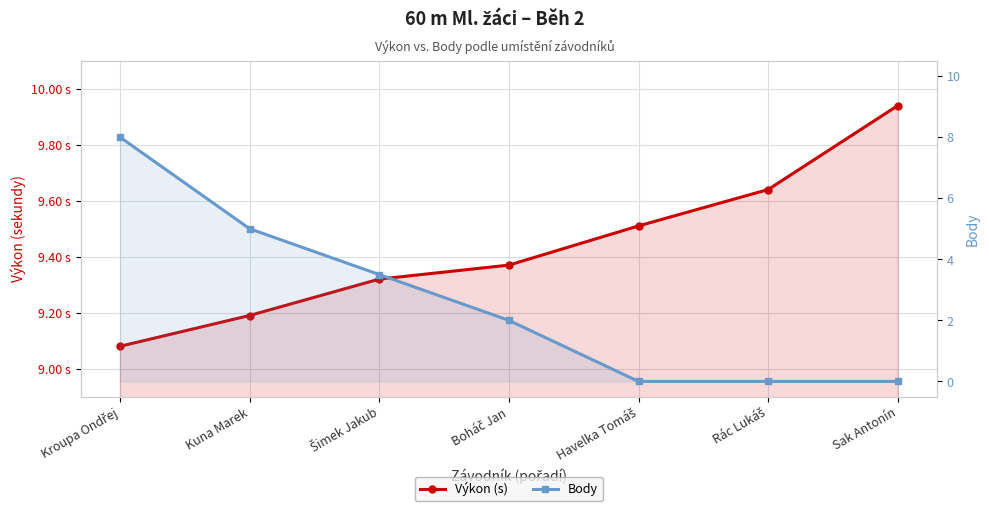

At which label is Výkon (s) closest to 9?

Kroupa Ondřej